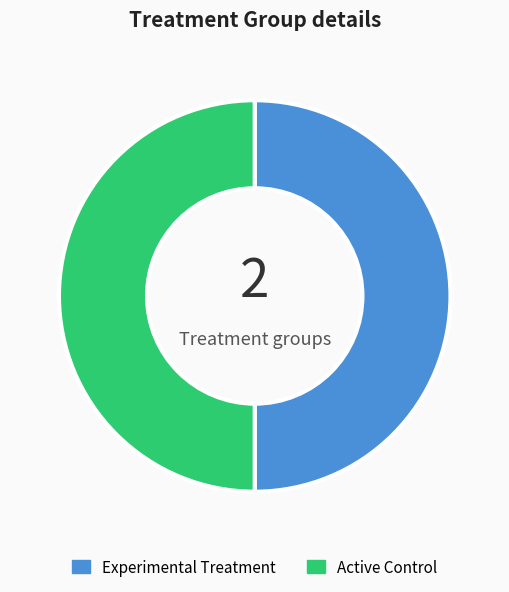

How many segments does this pie chart have?

2